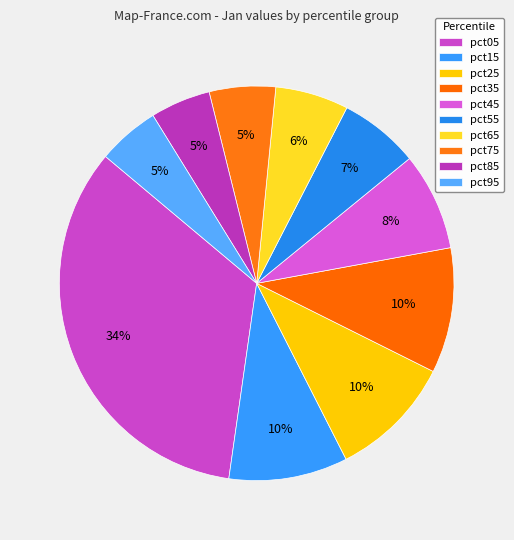

To the nearest percent, what percentage of the pie is pct75?

5%